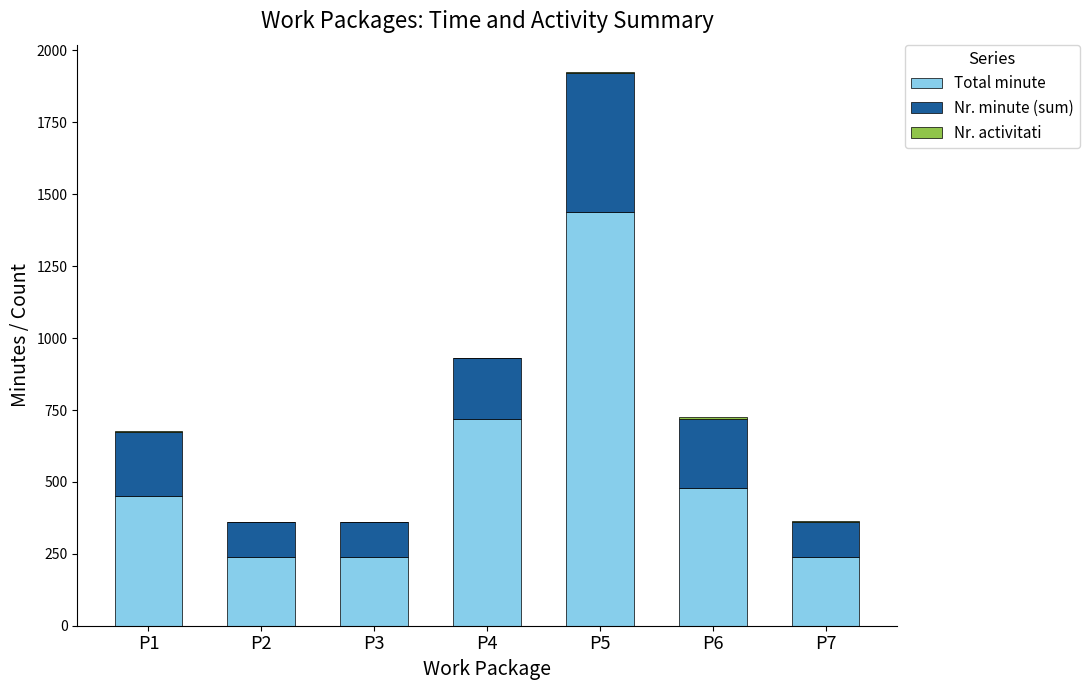

At which category is the sum across all series the highest?

P5